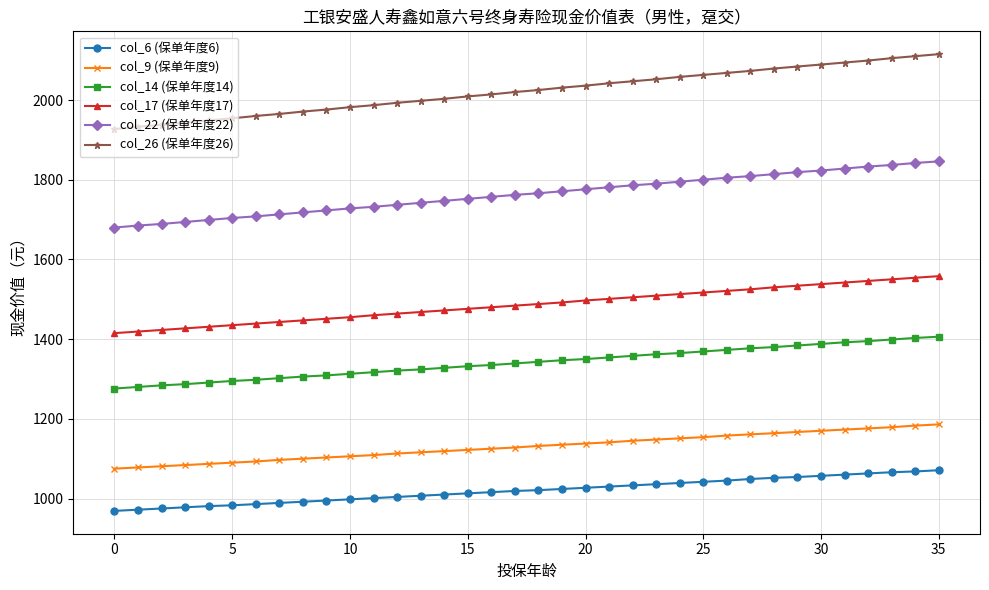

List the series in order of their peak value, highest first.

col_26 (保单年度26), col_22 (保单年度22), col_17 (保单年度17), col_14 (保单年度14), col_9 (保单年度9), col_6 (保单年度6)